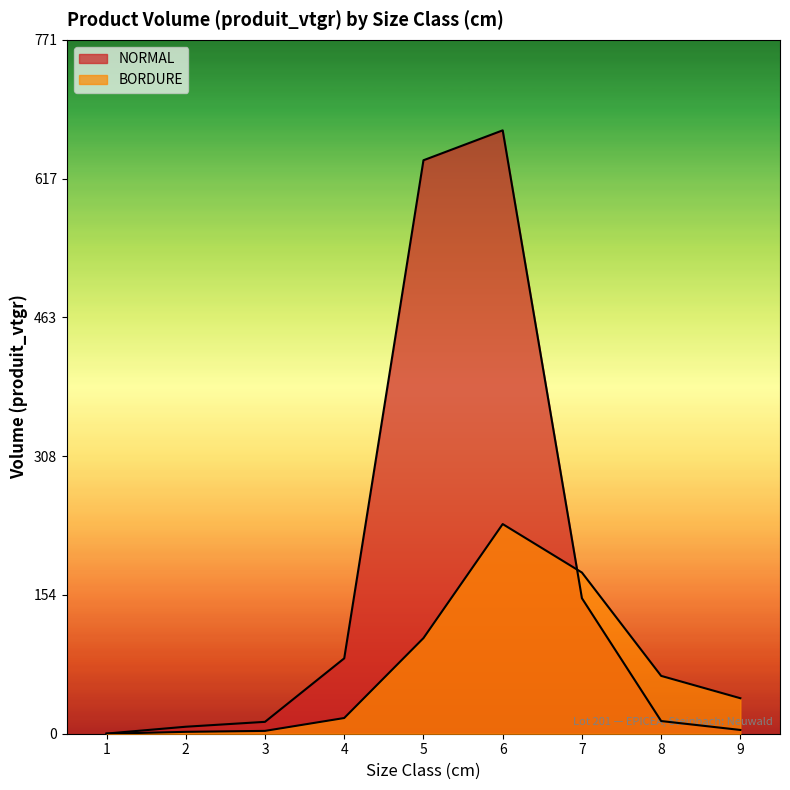

How many interior local peaks does the BORDURE series have?

1